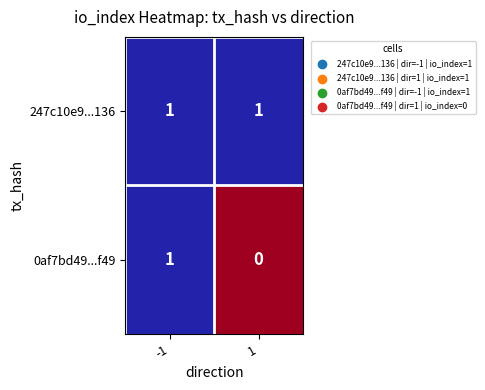

Between -1 and 1, which series saw the biggest shift?

0af7bd49...f49